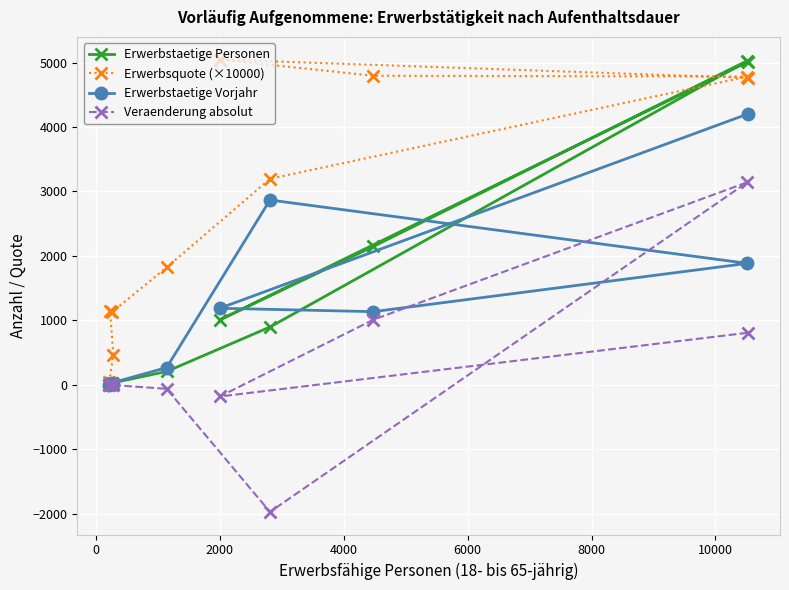

What is the maximum value shown in the chart?

5047.5